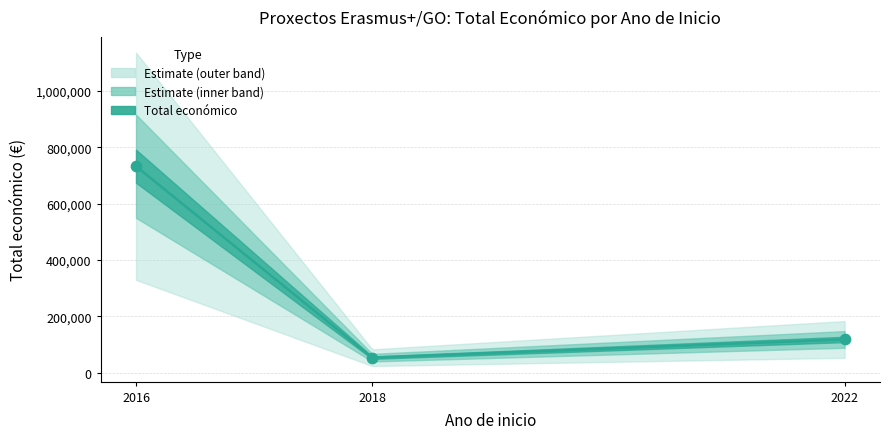

Between 2016 and 2016, which is larger?

2016